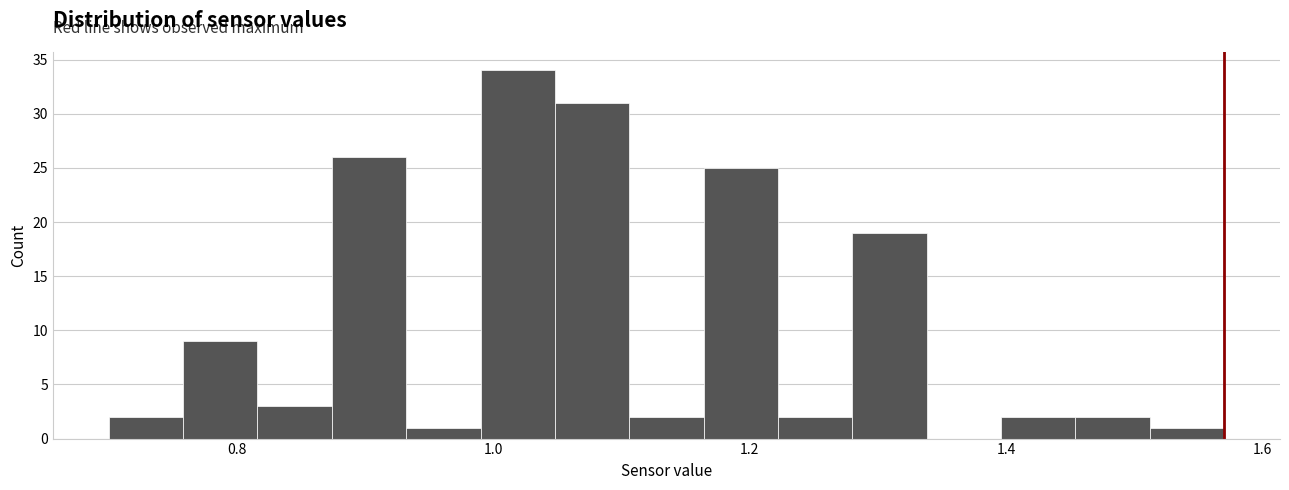

Around what value on the x-axis is the tallest bar? Give the approximate position of its centre, as read against the axis.

1.02